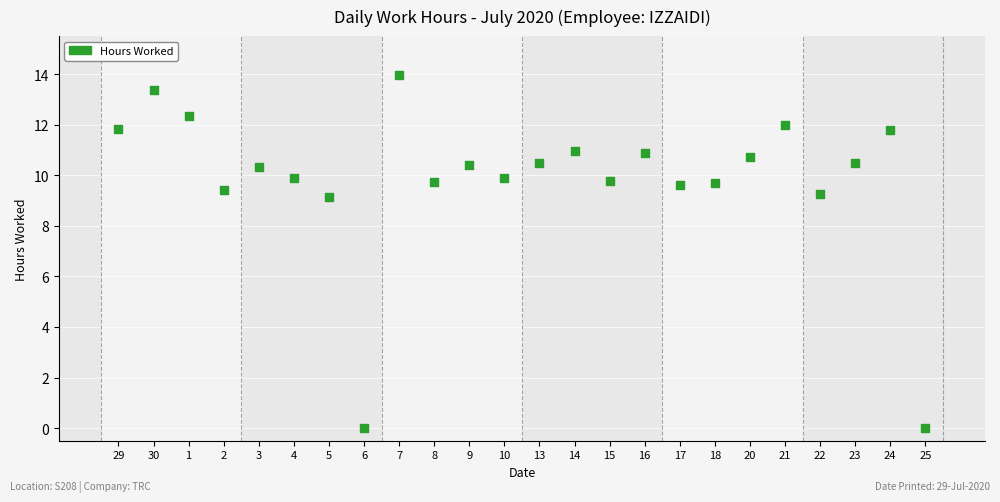

Count the number of points in this scatter plot.

24